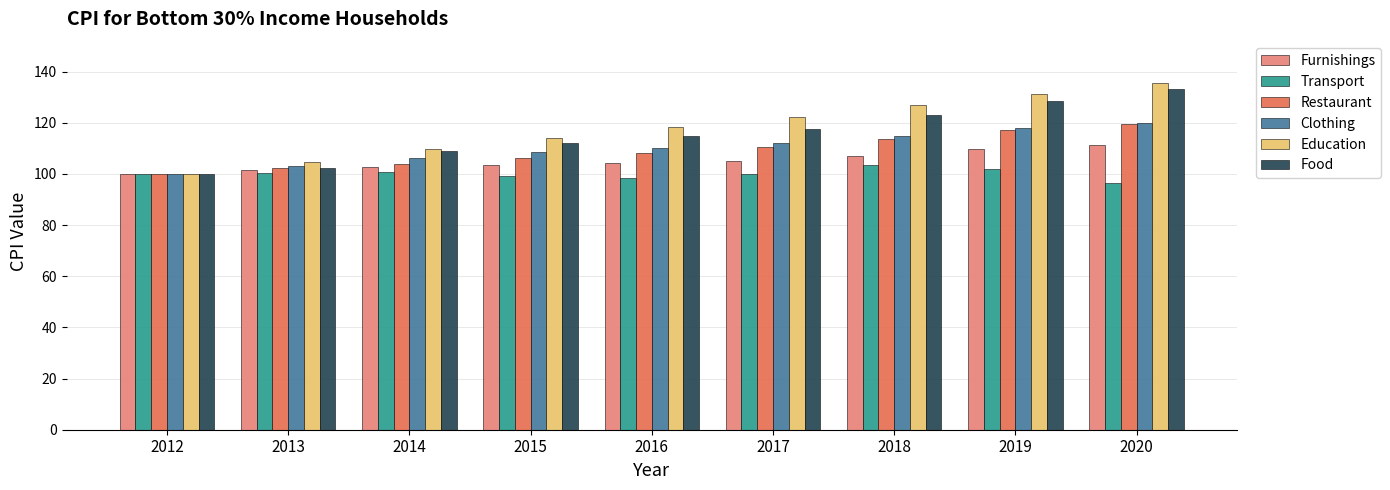

How many distinct data groups are displayed?

6